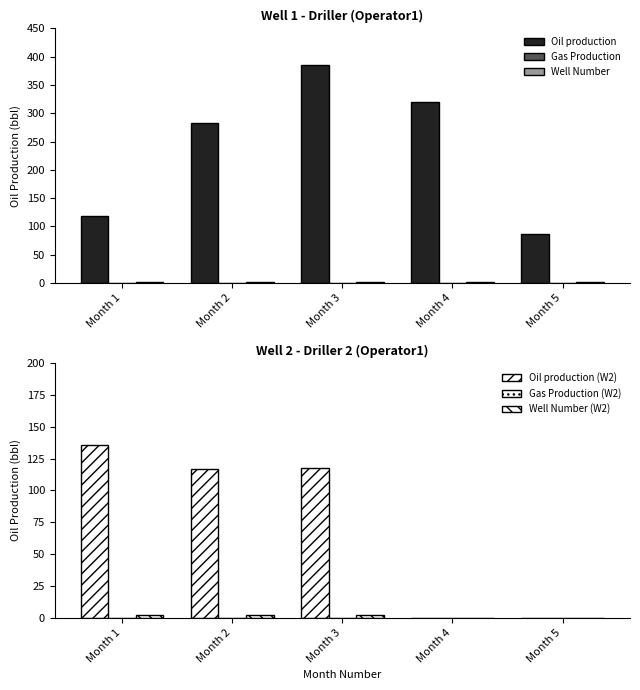

The Well Number series shows 1.5 at Month 4. True or false?

False